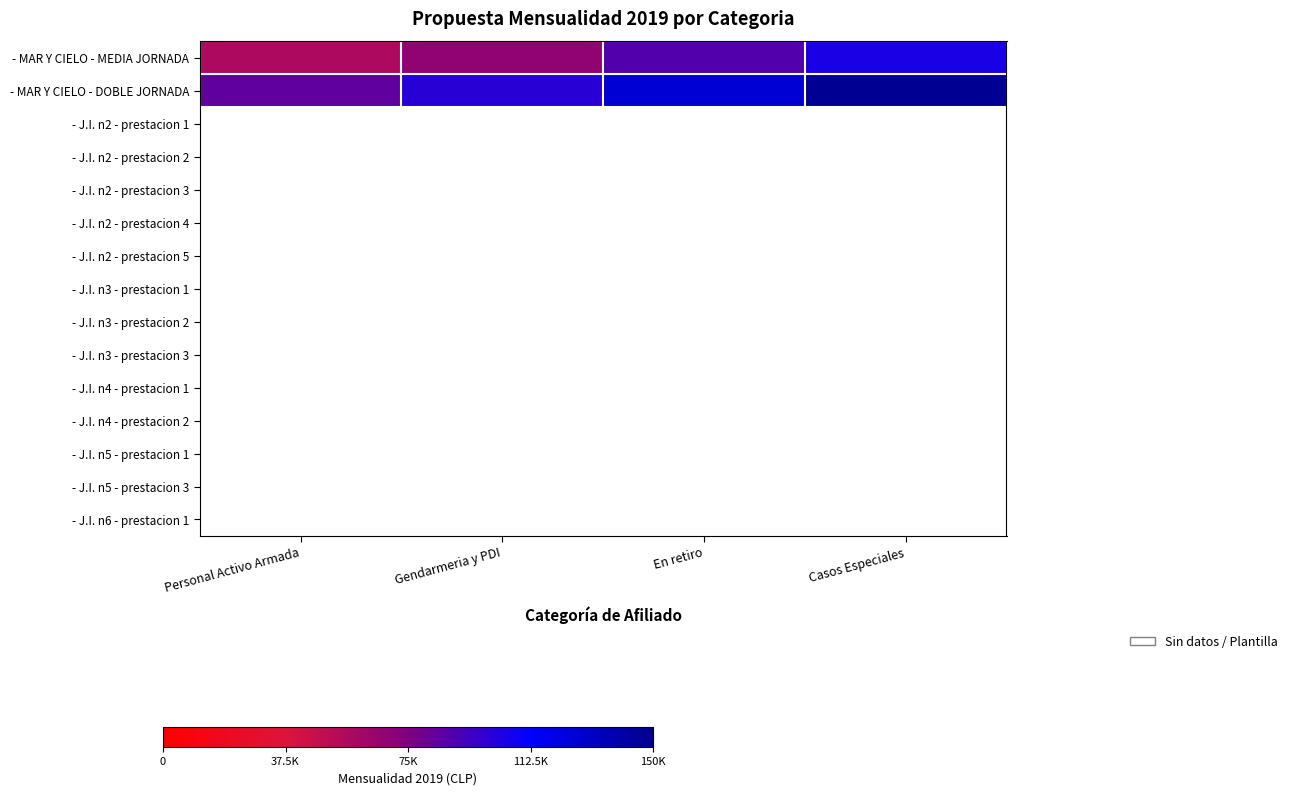

Reading left to right, what are all the values shown in this chart?

- MAR Y CIELO - MEDIA JORNADA: Personal Activo Armada=56300	Gendarmeria y PDI=67600	En retiro=88400	Casos Especiales=104300
- MAR Y CIELO - DOBLE JORNADA: Personal Activo Armada=83900	Gendarmeria y PDI=100700	En retiro=125900	Casos Especiales=147600
- J.I. n2 - prestacion 1: Personal Activo Armada=0	Gendarmeria y PDI=0	En retiro=0	Casos Especiales=0
- J.I. n2 - prestacion 2: Personal Activo Armada=0	Gendarmeria y PDI=0	En retiro=0	Casos Especiales=0
- J.I. n2 - prestacion 3: Personal Activo Armada=0	Gendarmeria y PDI=0	En retiro=0	Casos Especiales=0
- J.I. n2 - prestacion 4: Personal Activo Armada=0	Gendarmeria y PDI=0	En retiro=0	Casos Especiales=0
- J.I. n2 - prestacion 5: Personal Activo Armada=0	Gendarmeria y PDI=0	En retiro=0	Casos Especiales=0
- J.I. n3 - prestacion 1: Personal Activo Armada=0	Gendarmeria y PDI=0	En retiro=0	Casos Especiales=0
- J.I. n3 - prestacion 2: Personal Activo Armada=0	Gendarmeria y PDI=0	En retiro=0	Casos Especiales=0
- J.I. n3 - prestacion 3: Personal Activo Armada=0	Gendarmeria y PDI=0	En retiro=0	Casos Especiales=0
- J.I. n4 - prestacion 1: Personal Activo Armada=0	Gendarmeria y PDI=0	En retiro=0	Casos Especiales=0
- J.I. n4 - prestacion 2: Personal Activo Armada=0	Gendarmeria y PDI=0	En retiro=0	Casos Especiales=0
- J.I. n5 - prestacion 1: Personal Activo Armada=0	Gendarmeria y PDI=0	En retiro=0	Casos Especiales=0
- J.I. n5 - prestacion 3: Personal Activo Armada=0	Gendarmeria y PDI=0	En retiro=0	Casos Especiales=0
- J.I. n6 - prestacion 1: Personal Activo Armada=0	Gendarmeria y PDI=0	En retiro=0	Casos Especiales=0